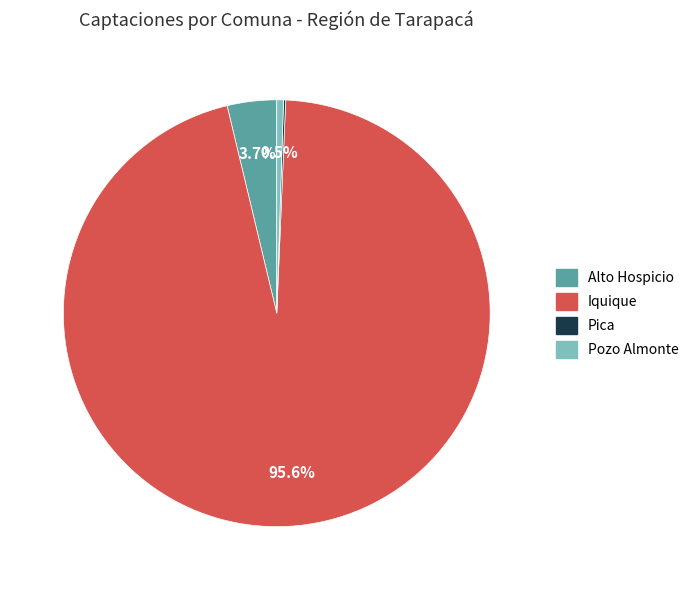

What is the largest slice in the pie chart?

Iquique